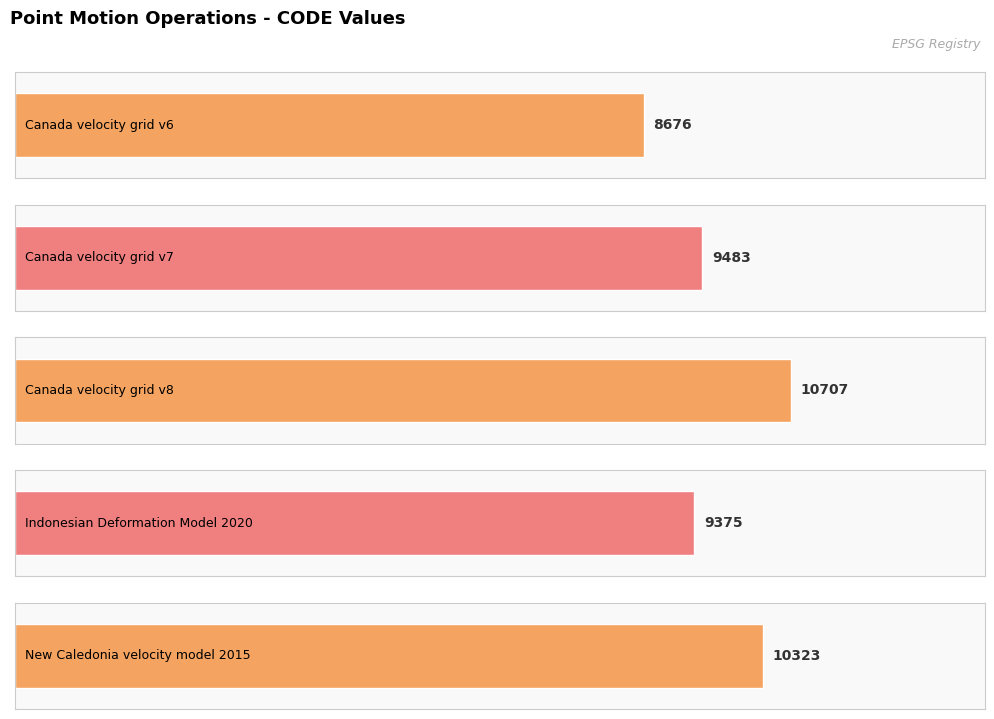

What is the difference between the maximum and second lowest values?

1332